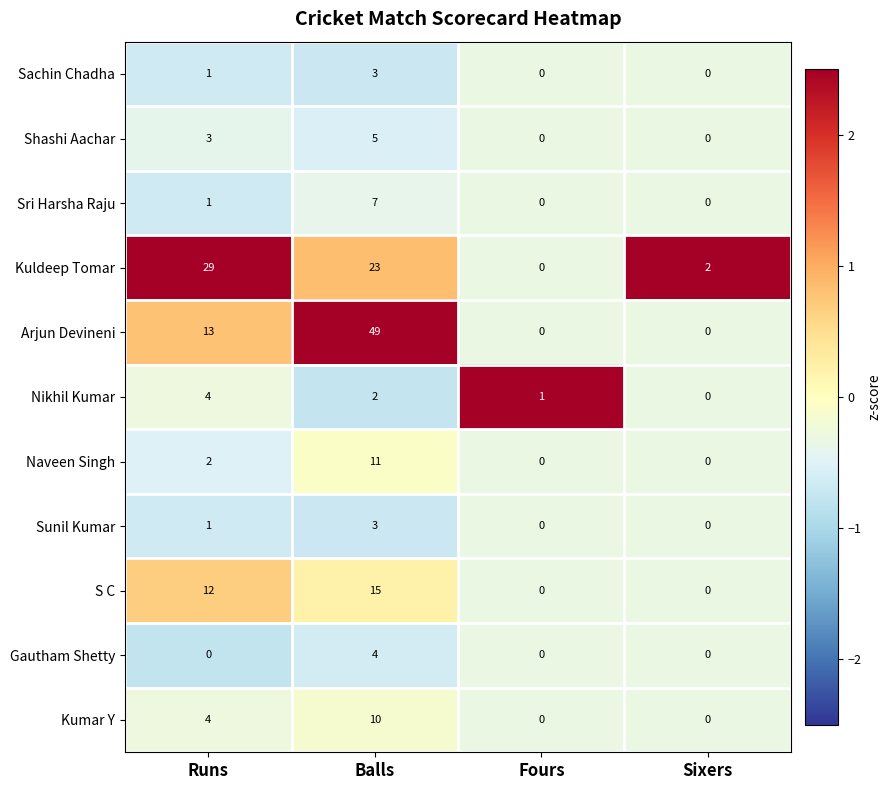

Between Runs and Sixers, which series saw the biggest shift?

Kuldeep Tomar